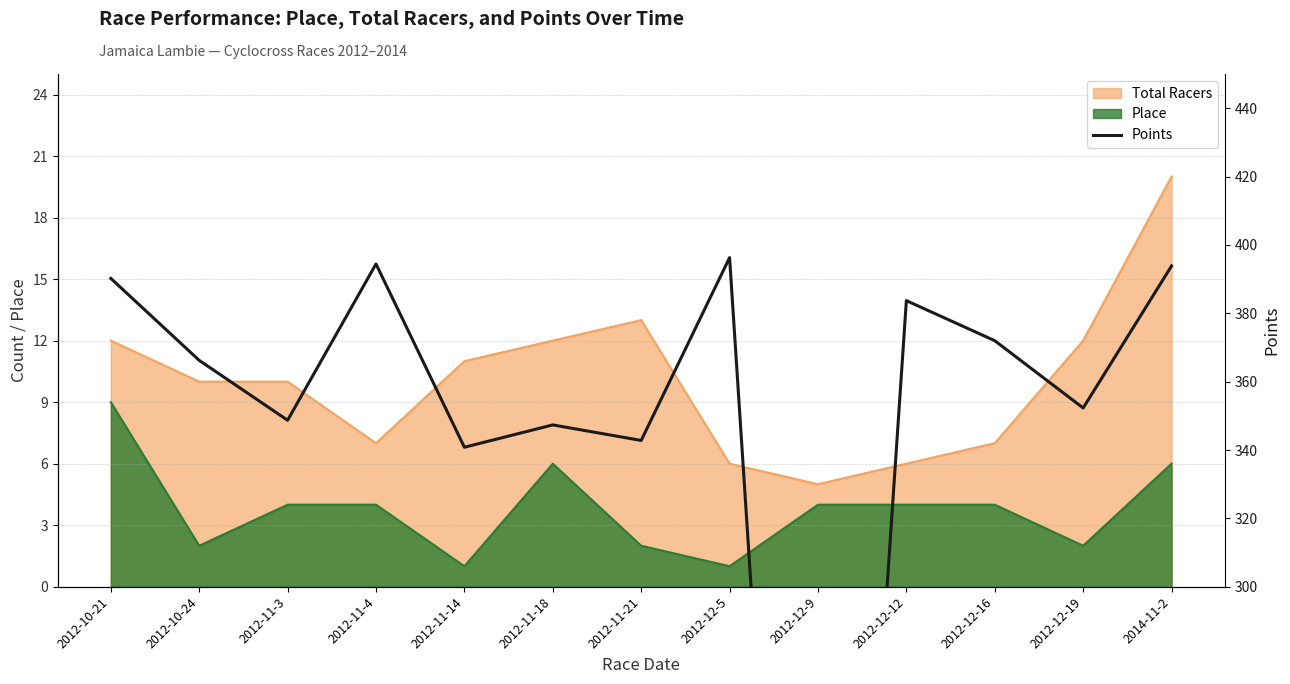

What is the maximum value shown in the chart?

396.3